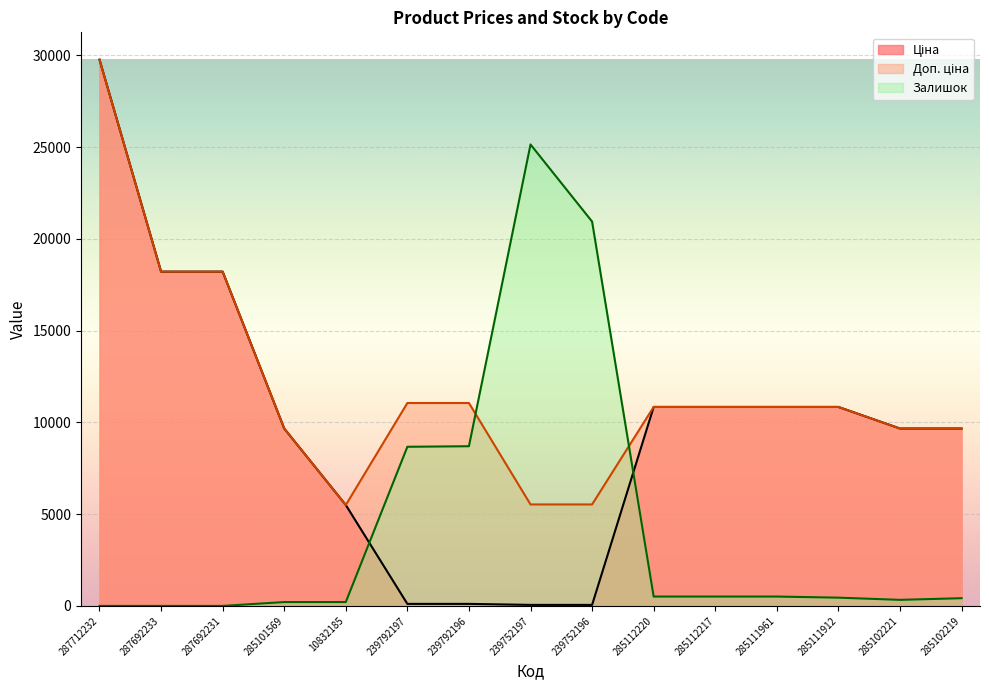

At which label does Залишок reach its peak?

239752197